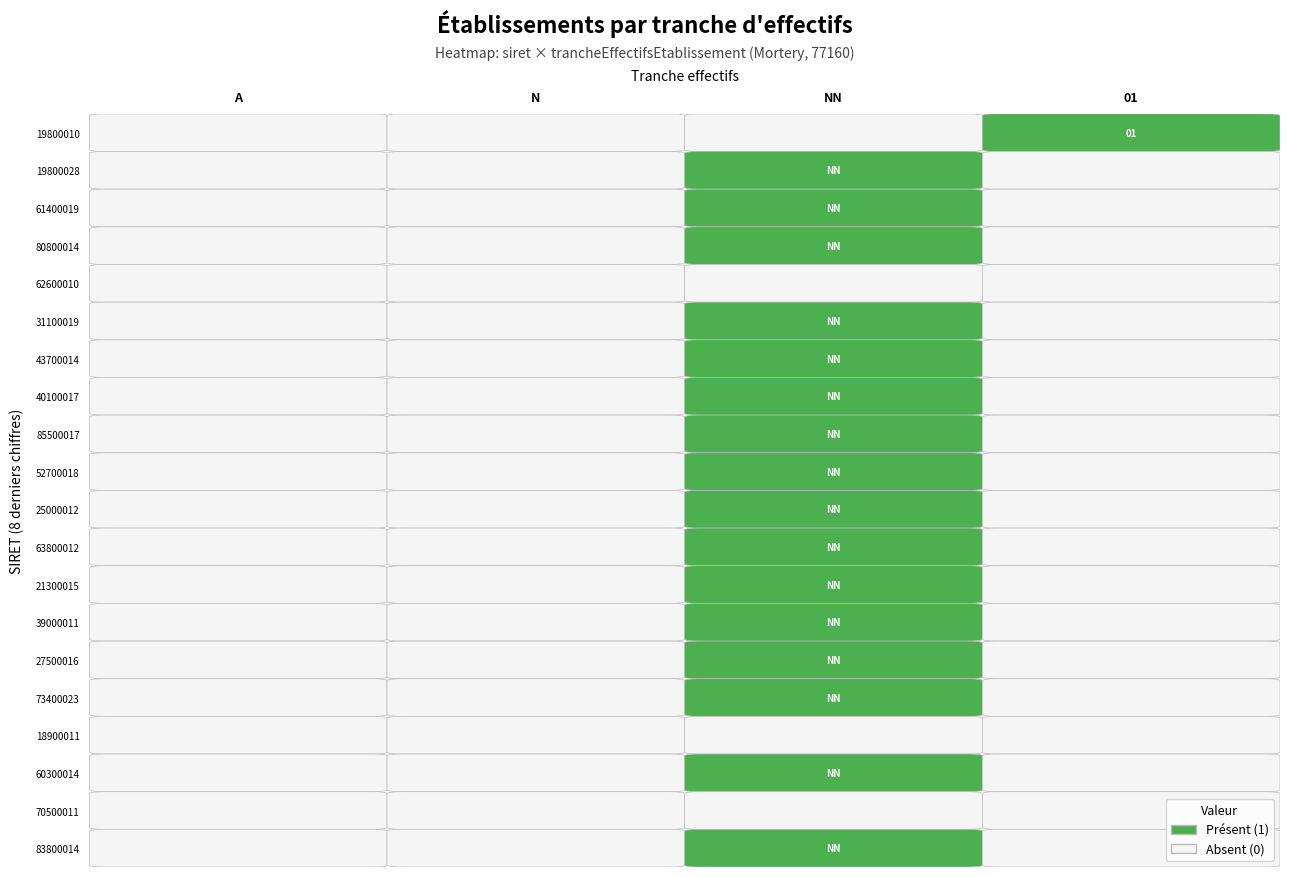

The N series shows 0 at 31767543700014. True or false?

False